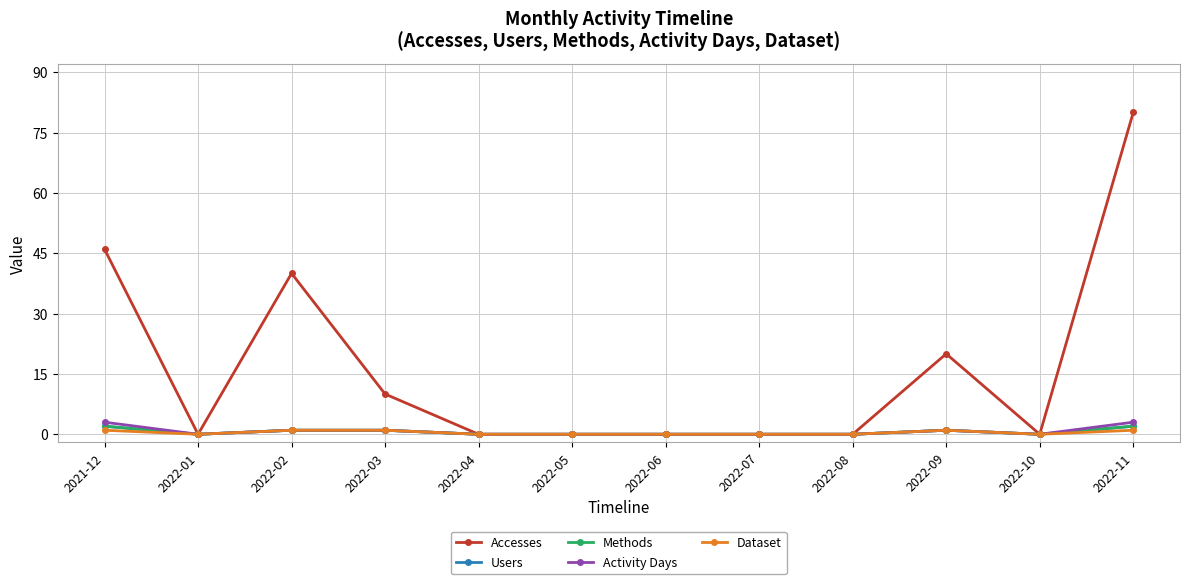

Read the Dataset value at 2022-11.

1